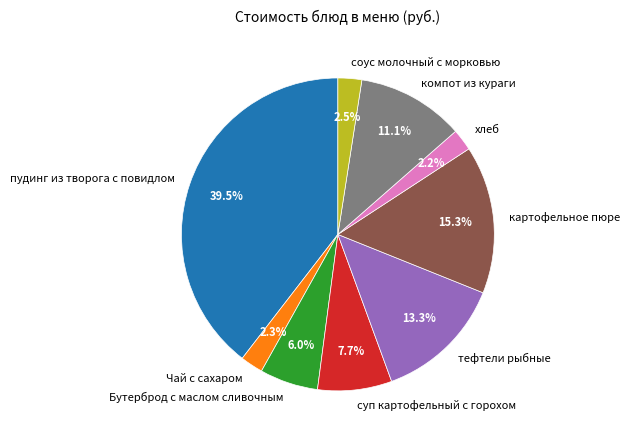

Is there a majority slice in this chart?

No